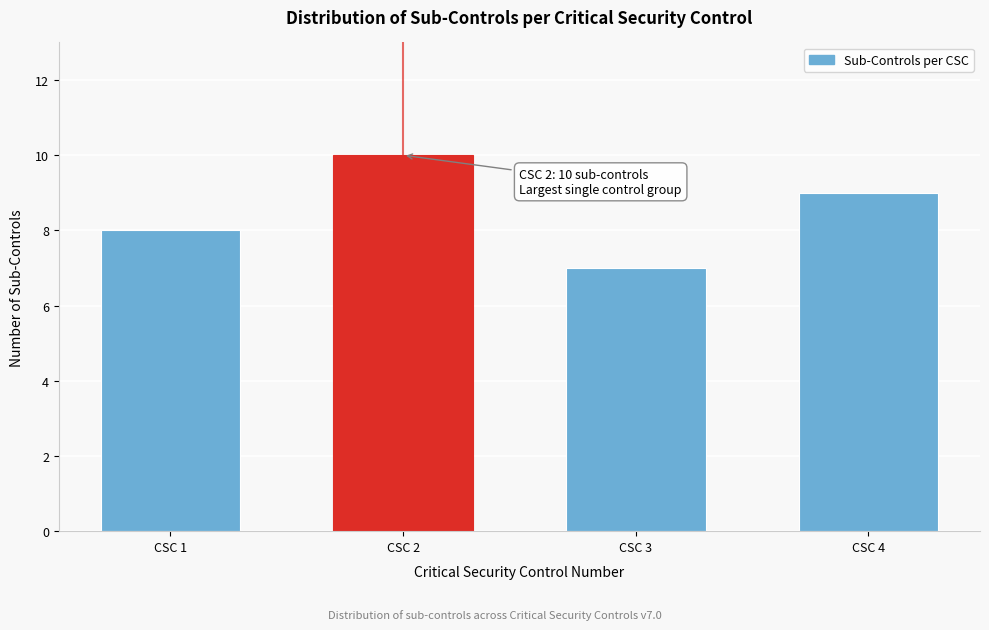

Reading left to right, list all the values displayed in this chart.

8	10	7	9